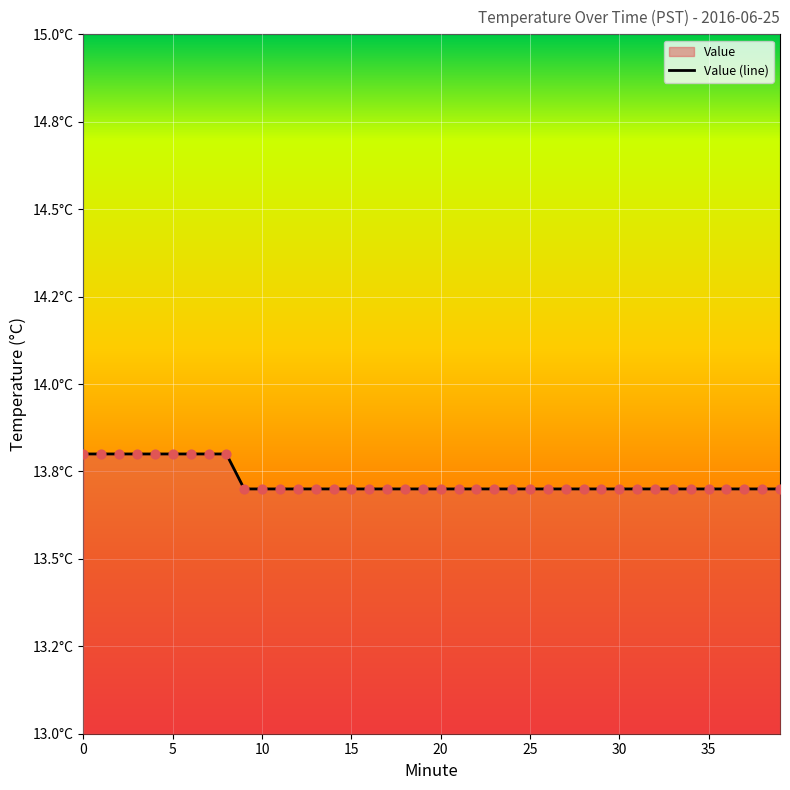

What is the ratio of the value at 3 to the value at 19?

1.0